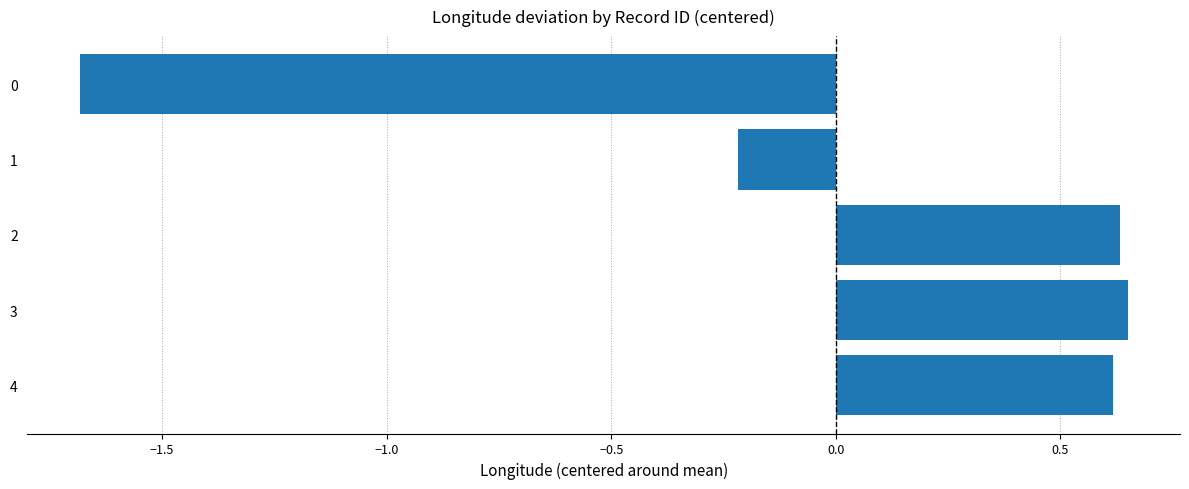

What is the change in value from 1 to 4?

+0.8